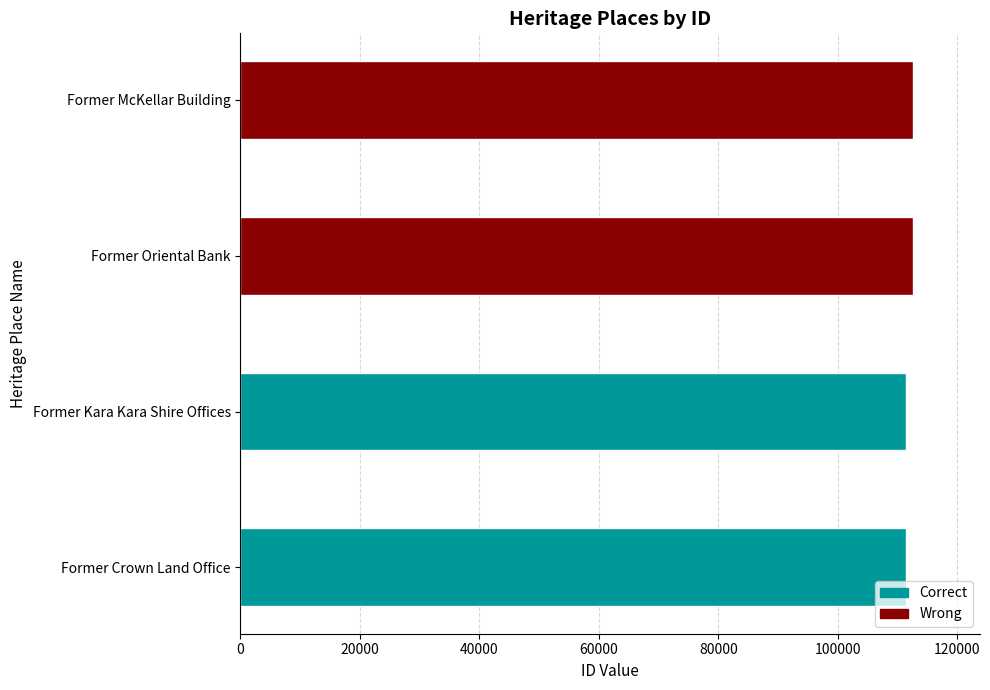

Which has a higher value, Former McKellar Building or Former Oriental Bank?

Former McKellar Building